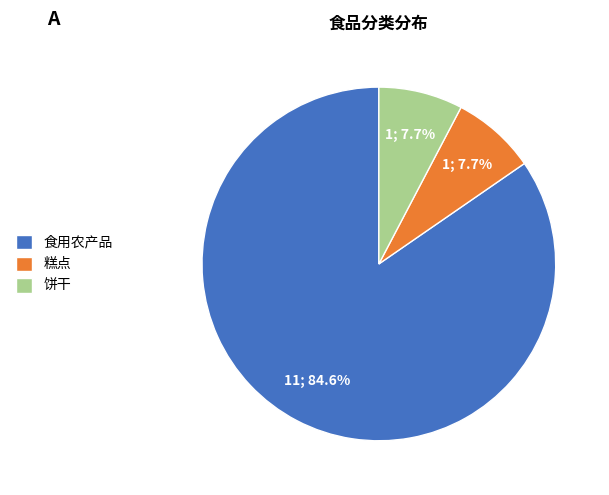

What is the largest slice in the pie chart?

食用农产品